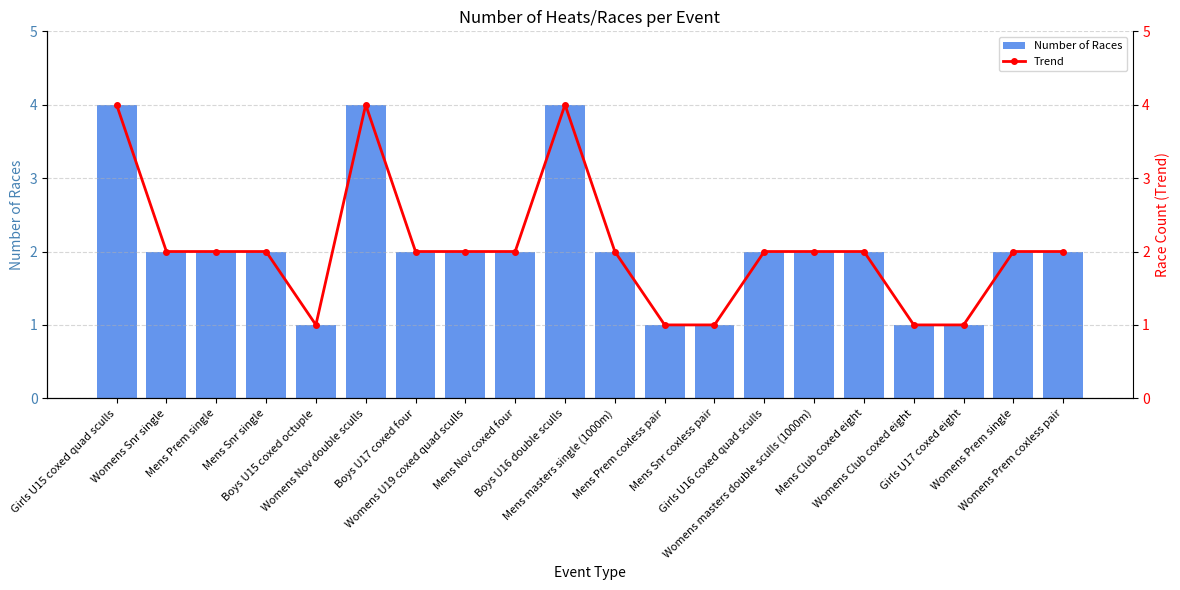

Which series has the largest total across all categories?

Number of Races